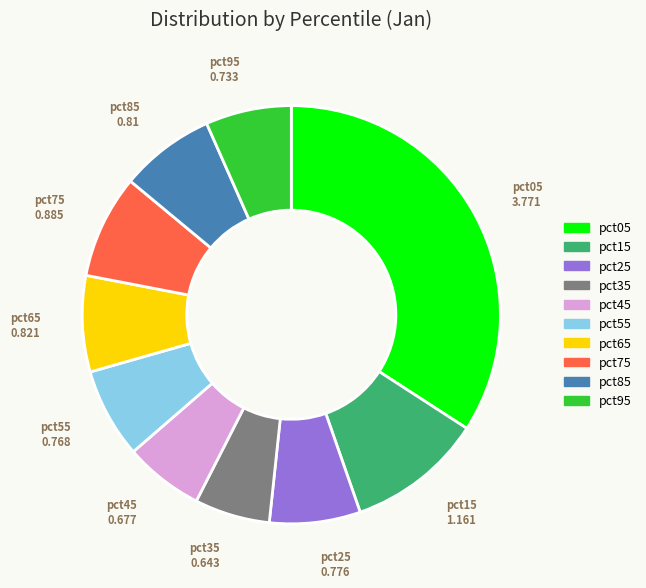

Is pct95 the majority of the pie?

No